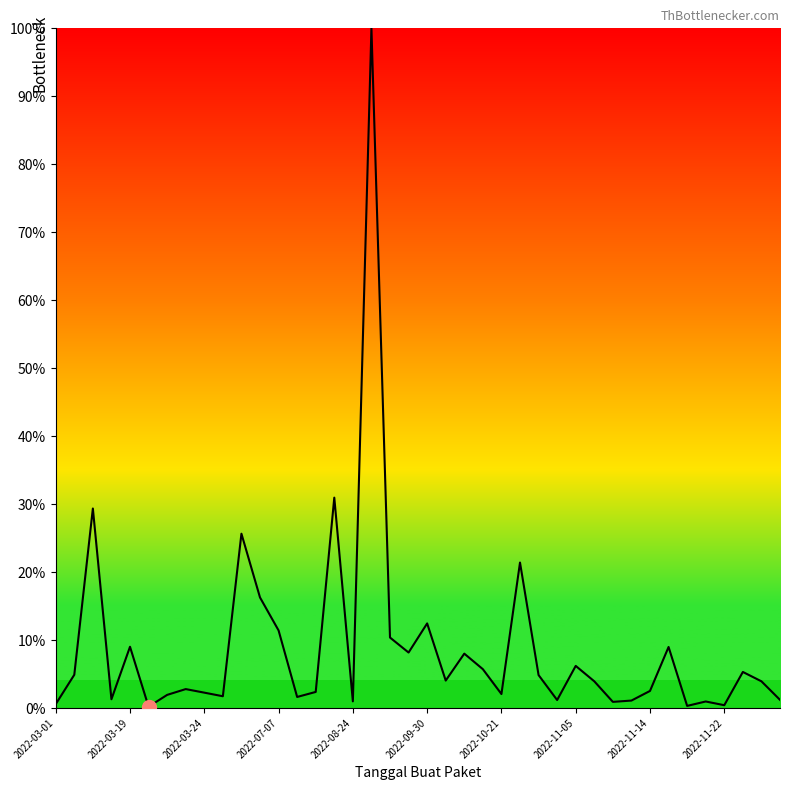

What is the maximum value shown in the chart?

100.0